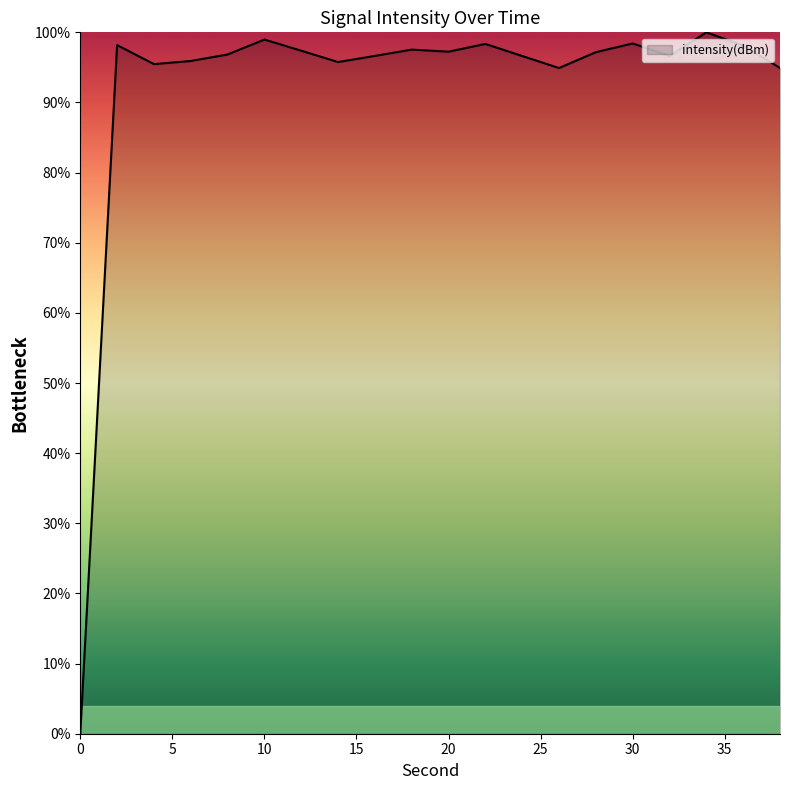

How many lines are shown in the chart?

1